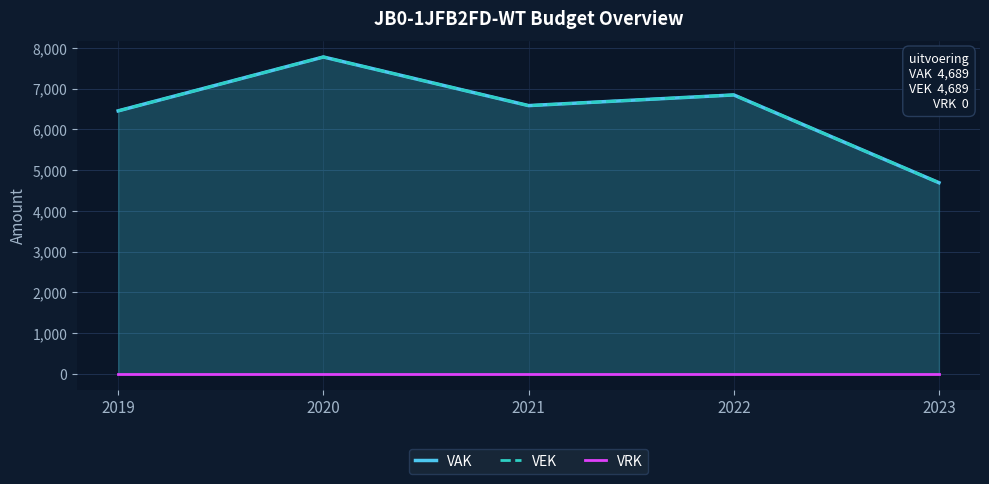

At which label does VEK first exceed 6581?

2020